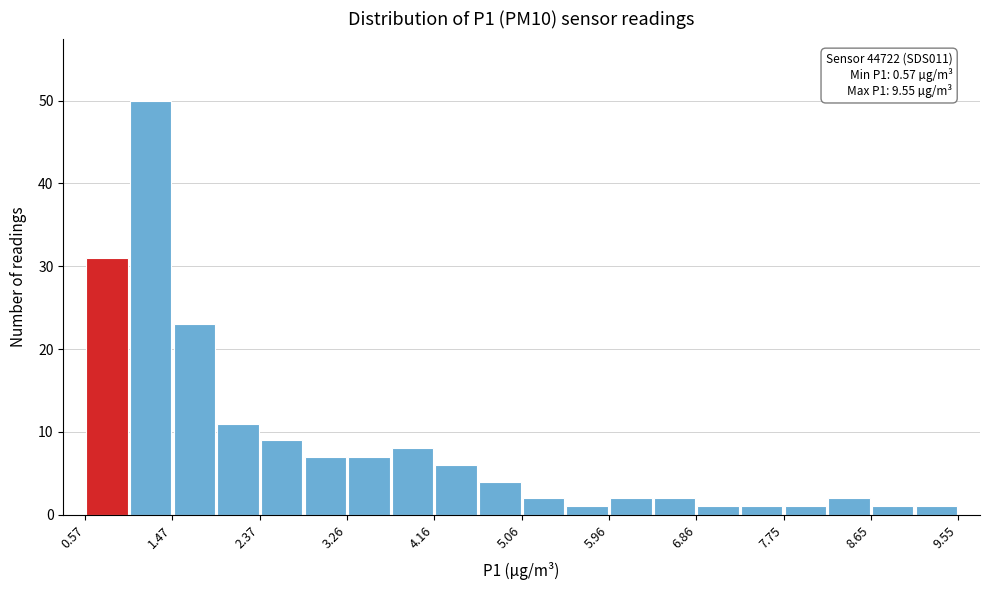

Over which range of the x-axis is the bar tallest?

1.0 to 1.5